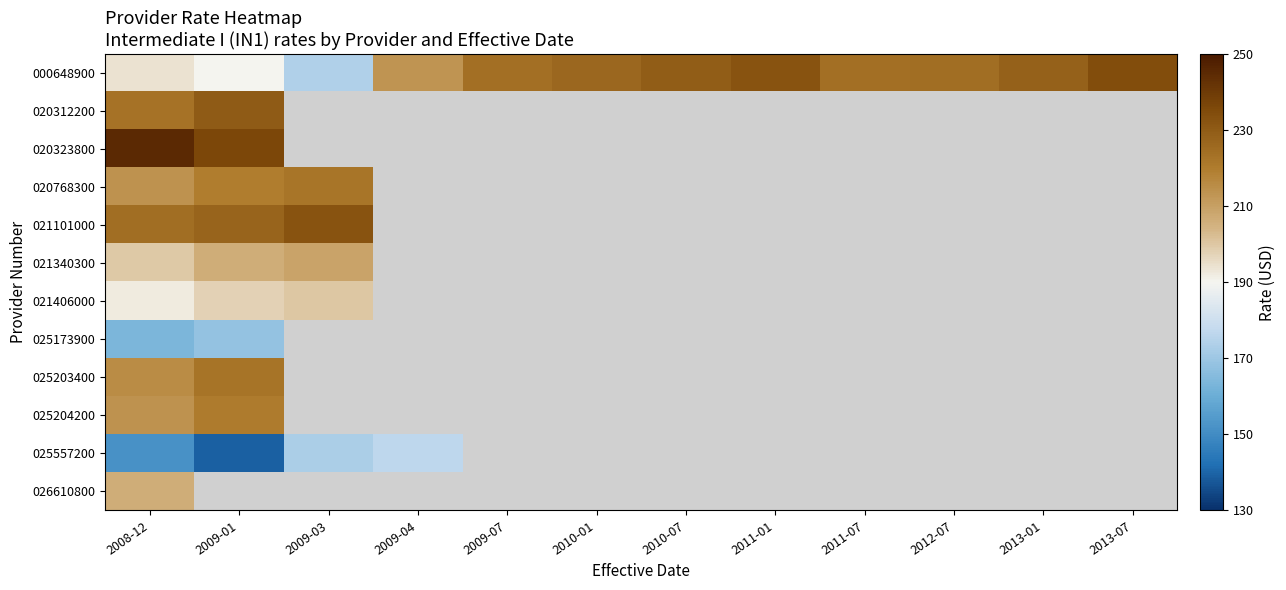

What is the difference between the highest and lowest values at 2009-03?

232.3